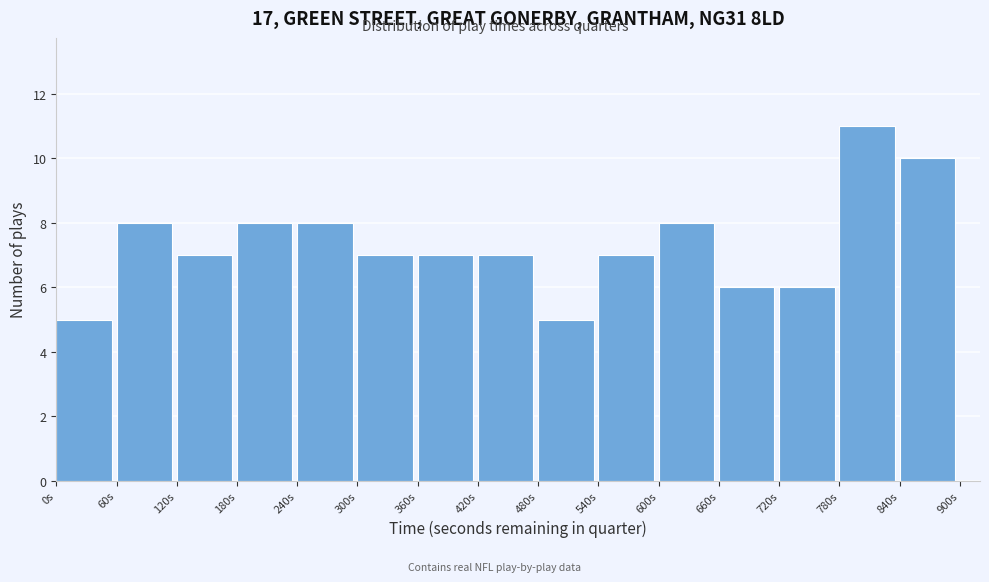

How tall is the bar that spans 720 to 780 on the x-axis? The values are not printed on the chart, so give them approximately, as read against the axis.

6